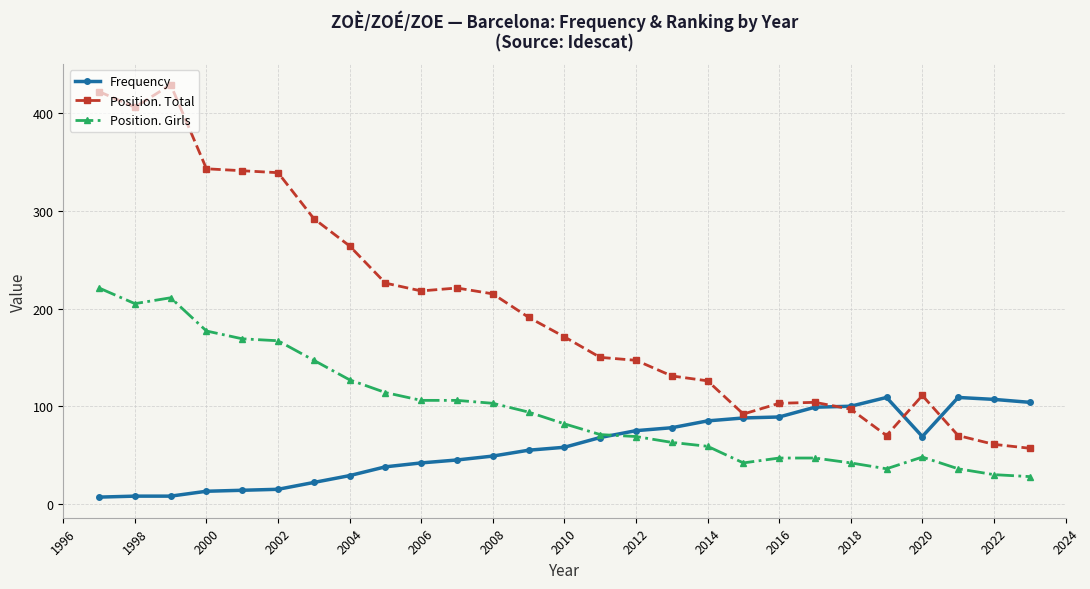

How many data points in Frequency are less than 58?

13